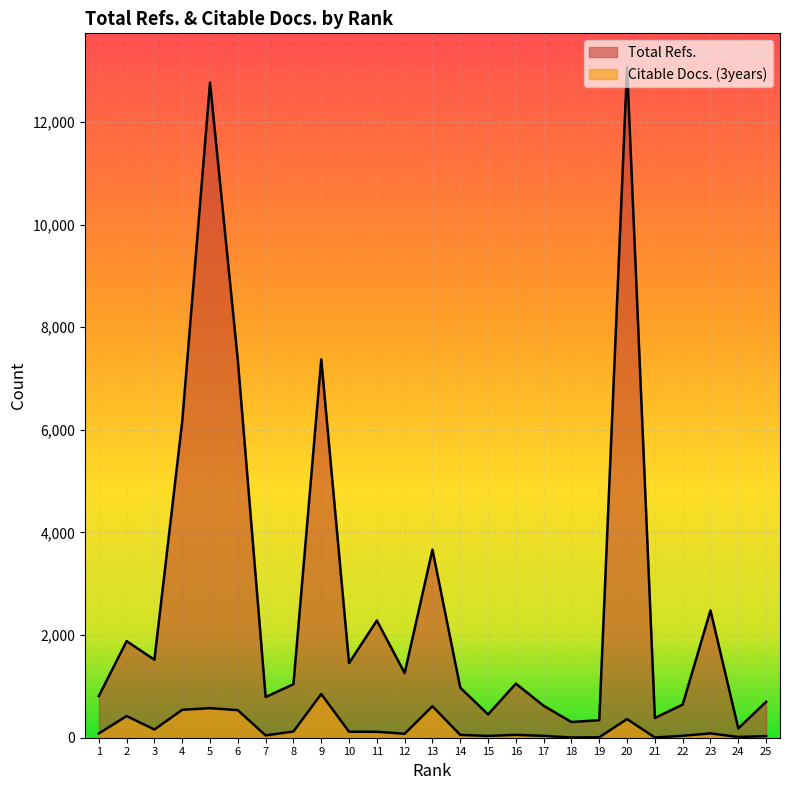

At 25, list the series in order from smallest to largest.

Citable Docs. (3years), Total Refs.